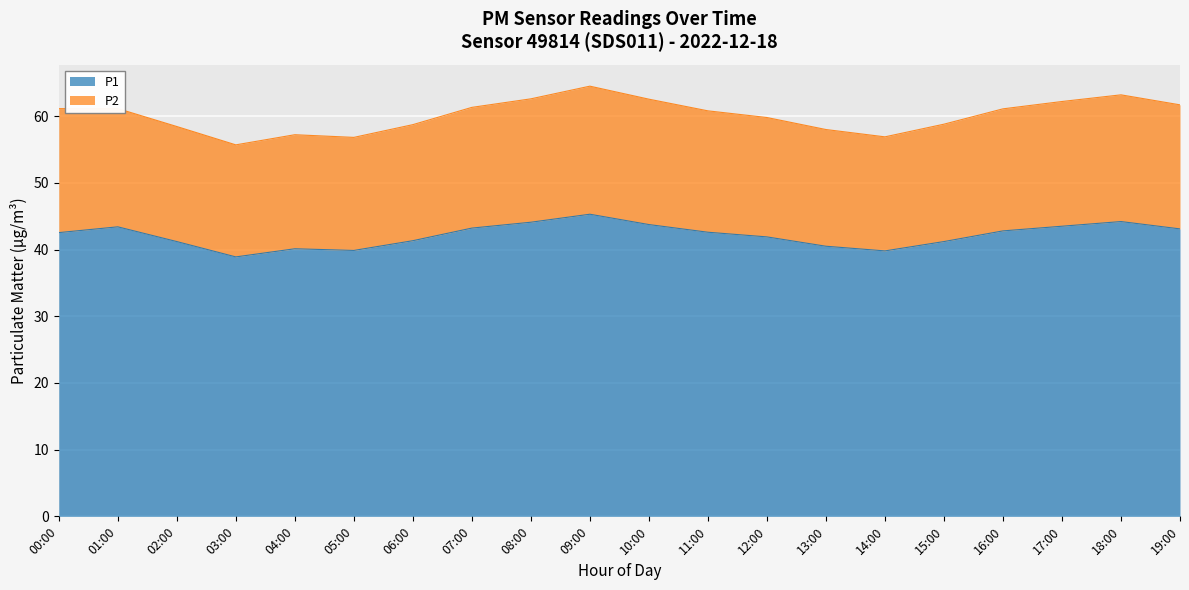

How many values are below 42?

9